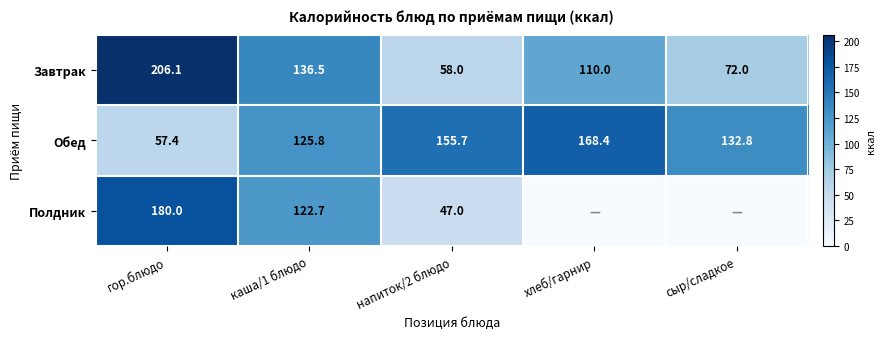

Is it true that Обед equals 44.4 at сыр/сладкое?

False